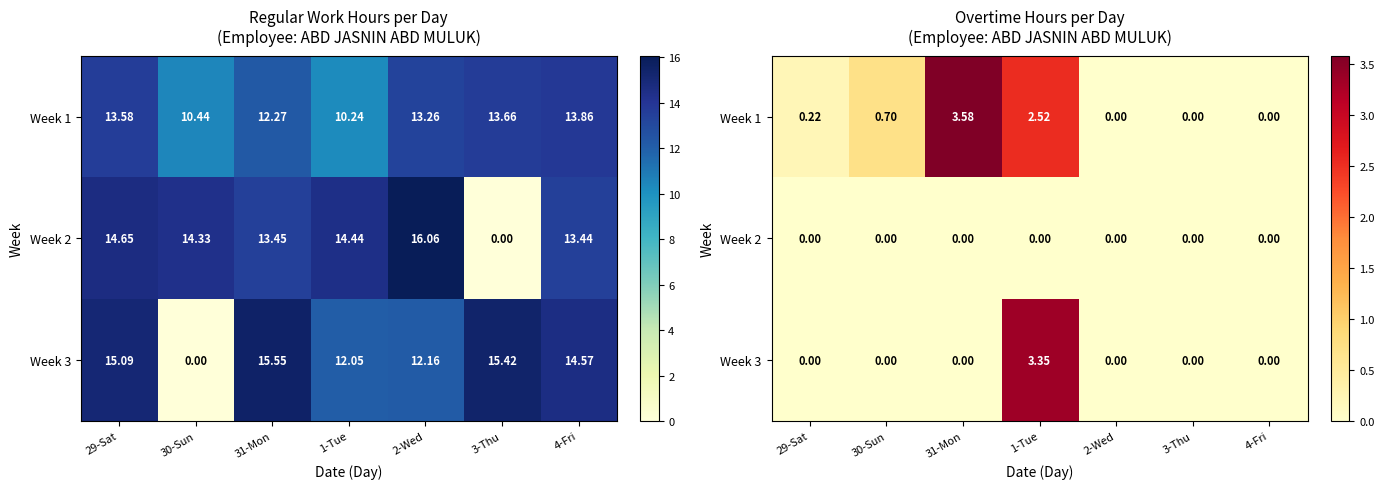

The Week 2 series shows 0.0 at 4-Fri. True or false?

True